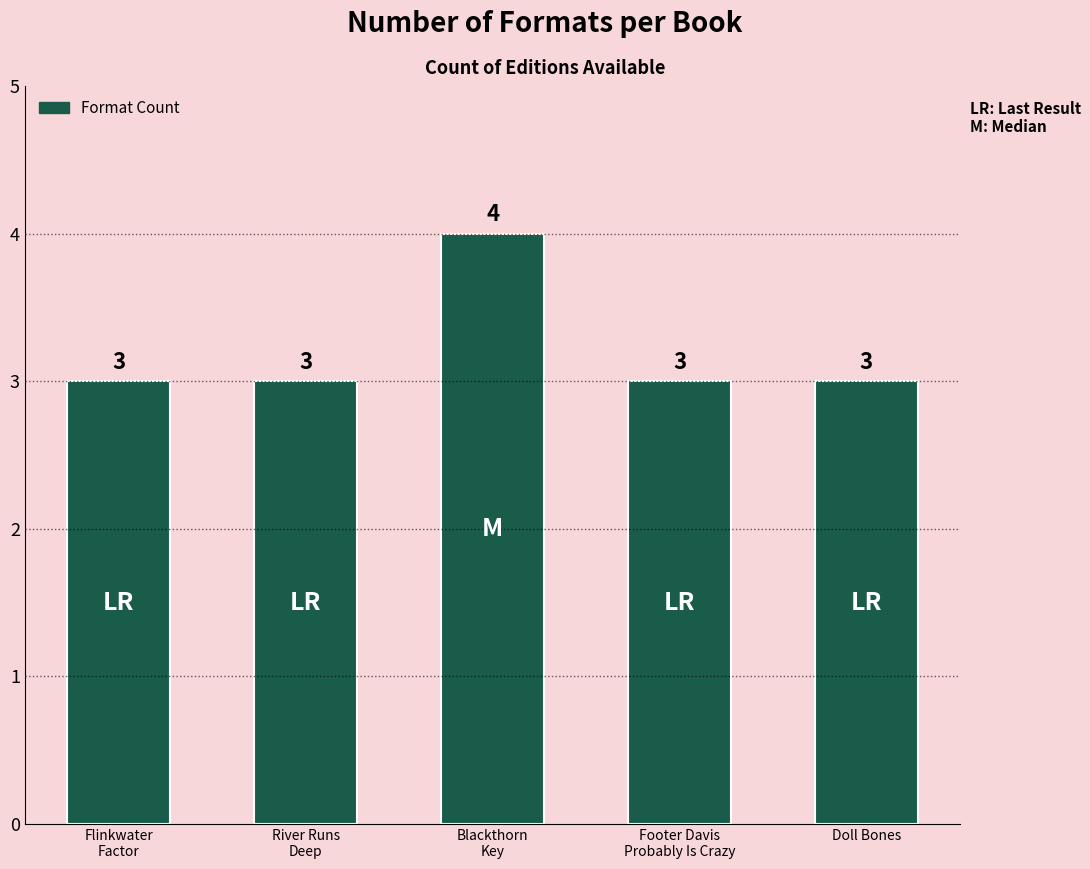

What position from the left is Flinkwater
Factor?

1